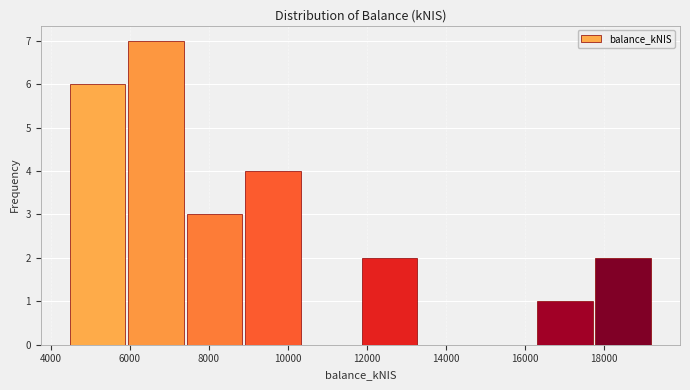

Reading left to right, transcribe this chart: for each bar, give the range it covers on the x-axis and its height. Neither the bar edges nor the heights are printed on the chart, so give them approximately, as read against the axes.

4400 to 6000: 6
6000 to 7400: 7
7400 to 8800: 3
8800 to 10400: 4
10400 to 11800: 0
11800 to 13400: 2
13400 to 14800: 0
14800 to 16200: 0
16200 to 17800: 1
17800 to 19200: 2